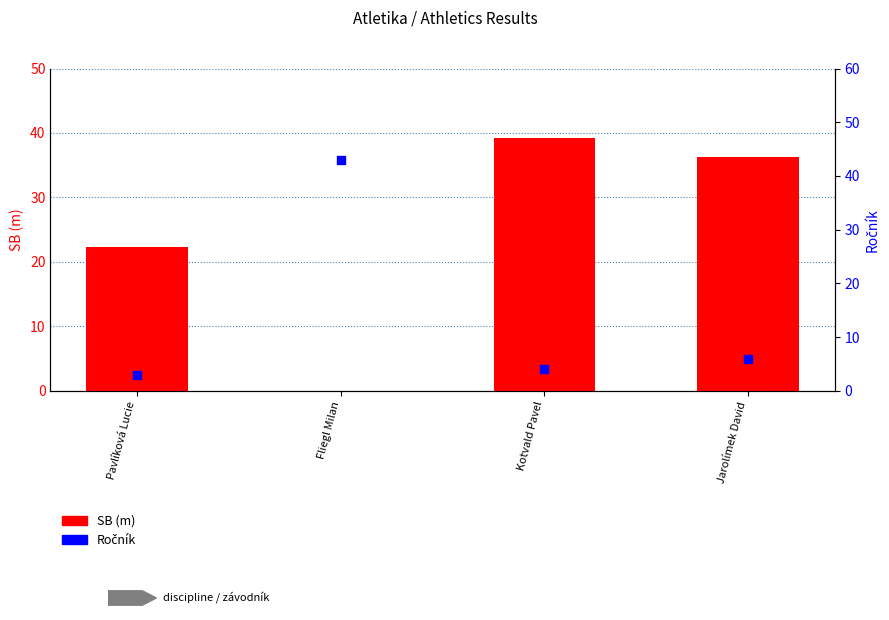

Which series has the largest total across all categories?

SB (m)